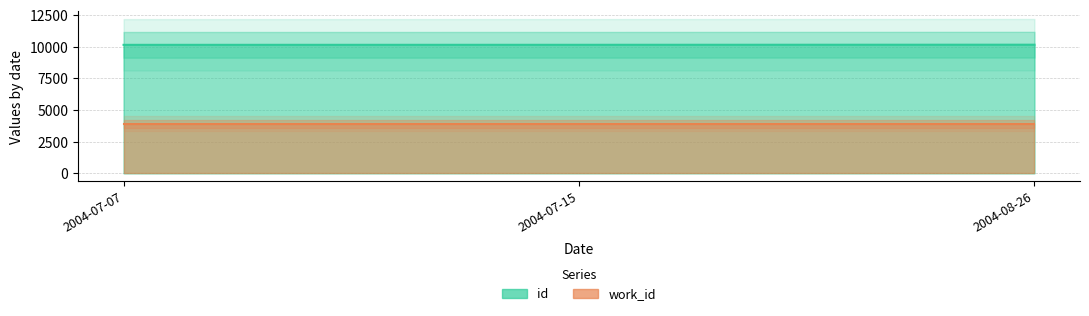

Reading right to left, what are all the values shown in this chart?

2004-08-26=10158	2004-07-15=10150	2004-07-07=10147